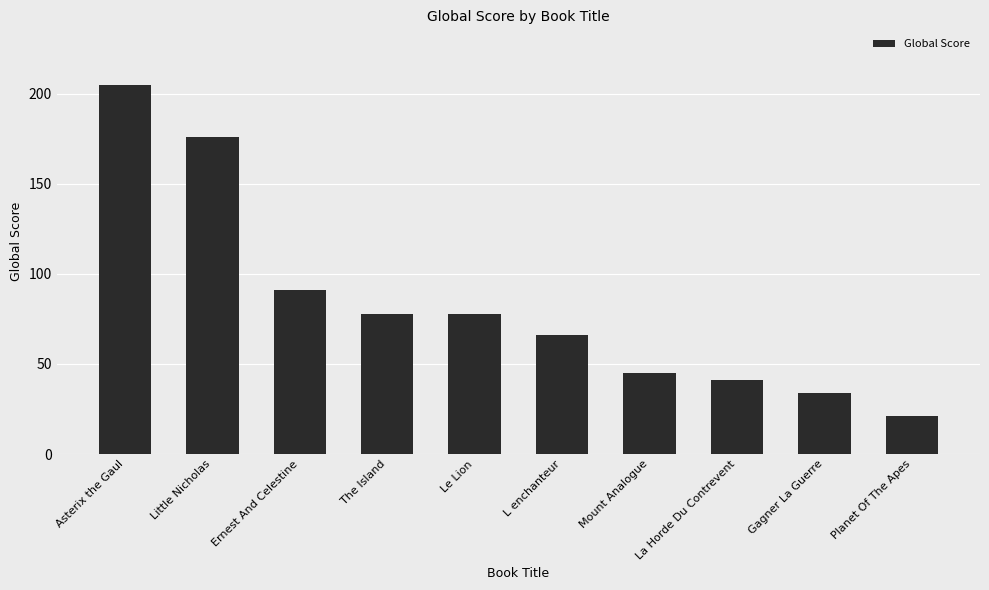

Is it true that the value at Planet Of The Apes is 13?

False